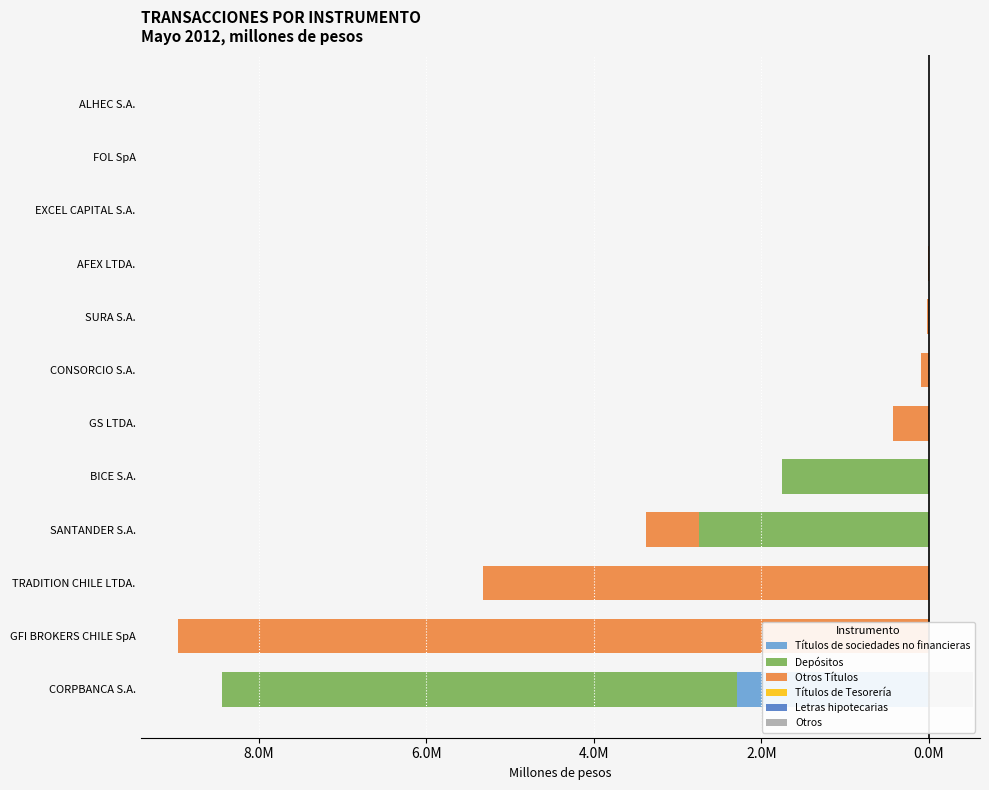

Reading right to left, transcribe all the data shown in this chart.

Títulos de sociedades no financieras: 0.0	0.0	0.0	0.0	0.0	0.0	0.0	0.0	0.0	0.0	0.0	-2292380.1
Depósitos: -15.0	0.0	-2582.9	-148.3	0.0	0.0	0.0	-1759403.9	-2740514.9	0.0	0.0	-6141447.6
Otros Títulos: 0.0	-1520.0	0.0	-13994.6	-22507.8	-90536.5	-433246.3	0.0	-632653.3	-5318669.8	-8960374.6	0.0
Títulos de Tesorería: 0.0	0.0	0.0	0.0	0.0	0.0	0.0	3600.6	0.0	0.0	0.0	0.0
Letras hipotecarias: 0.0	0.0	0.0	0.0	0.0	0.0	0.0	67.8	10.9	0.0	0.0	0.0
Otros: 0.0	0.0	0.0	0.0	0.0	0.0	0.0	893.8	0.0	0.0	0.0	528986.1